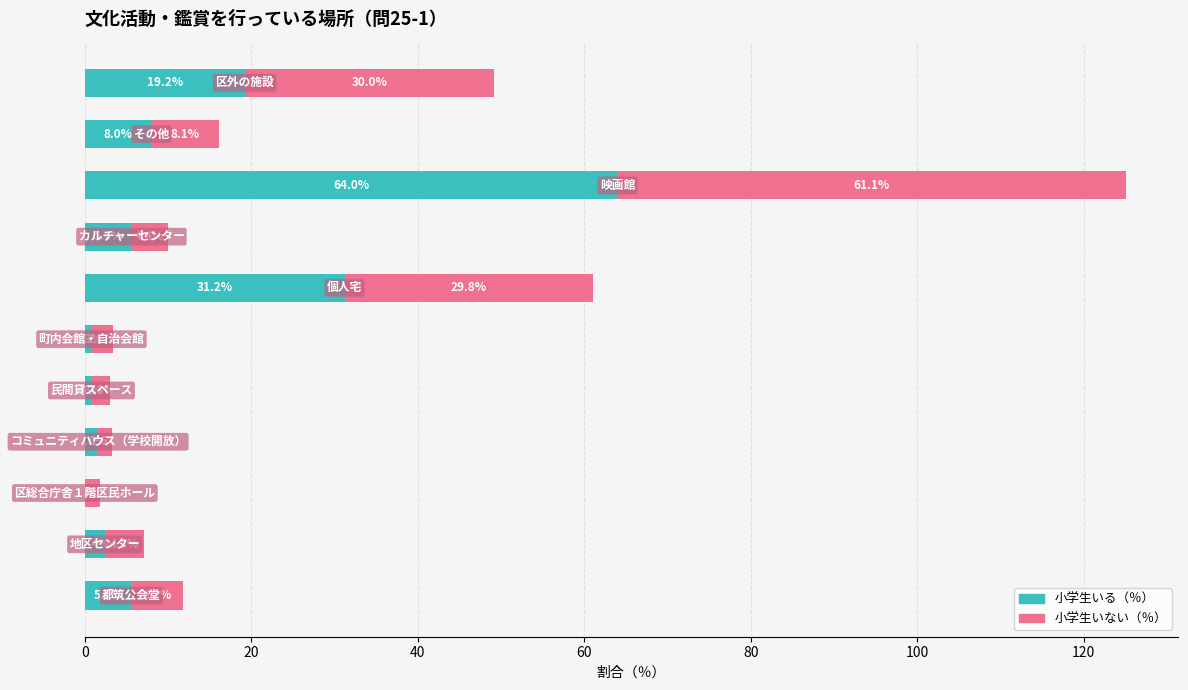

What is the sum of all 小学生いる（％） values?

139.2